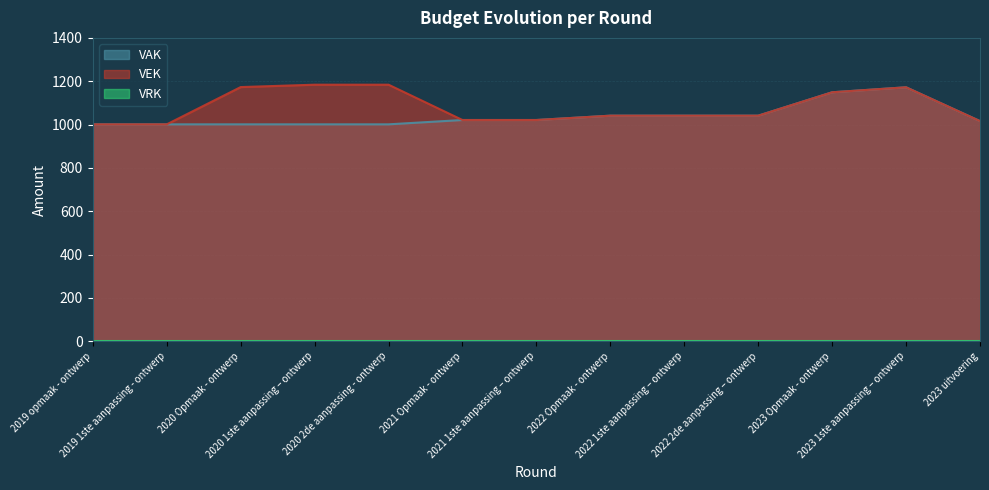

What position from the right is 2019 1ste aanpassing - ontwerp?

12